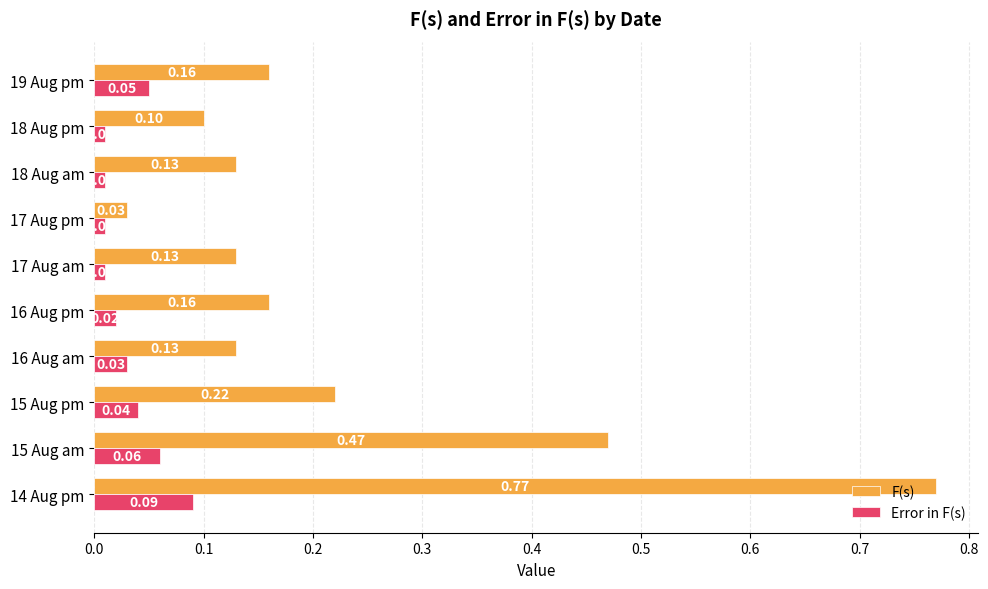

At how many categories does at least one series exceed 0?

10